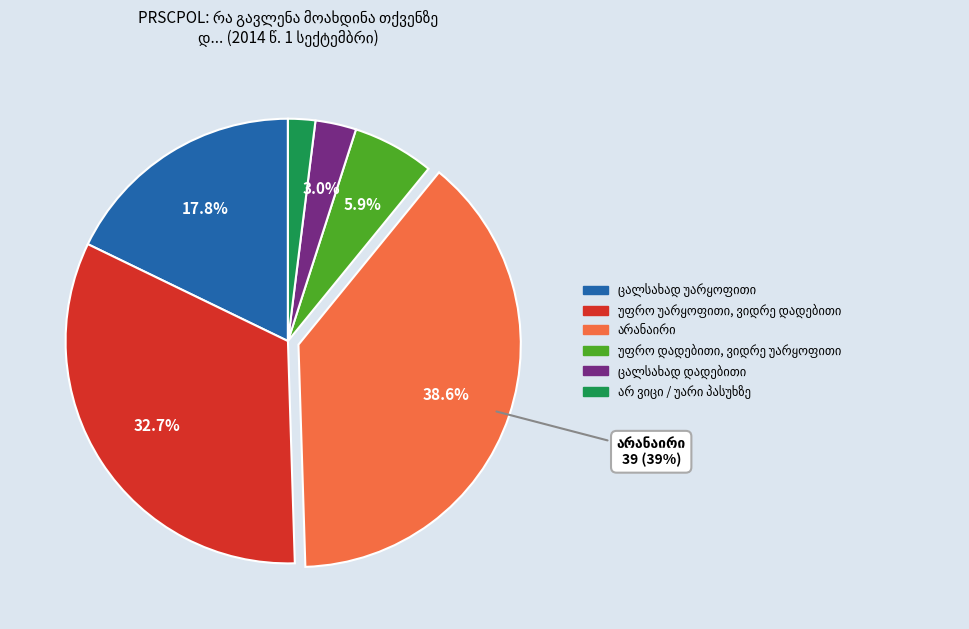

Does any single category account for the majority?

No